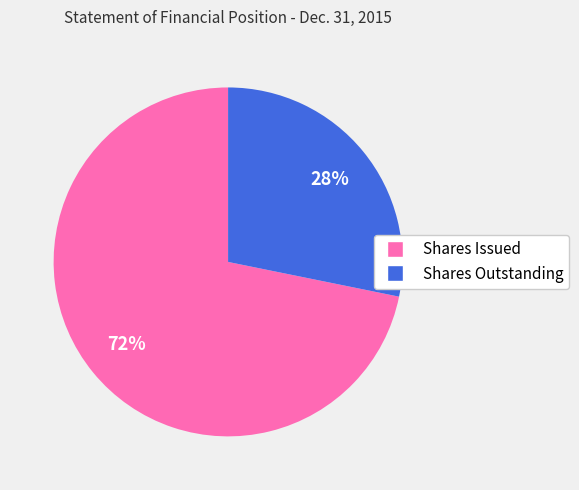

To the nearest percent, what is the difference between the largest and smallest slice percentages?

44%